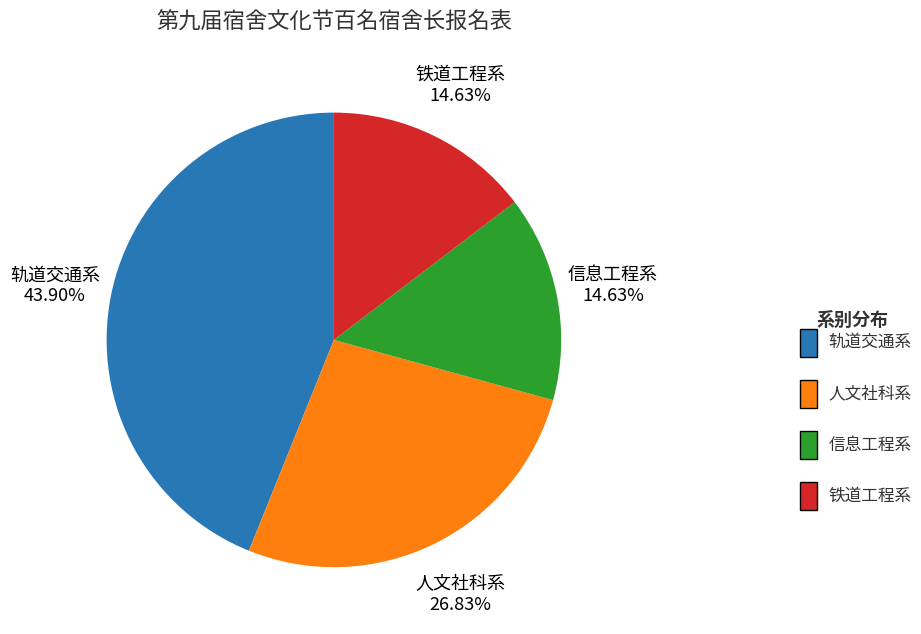

To the nearest percent, what is the average slice percentage?

25%